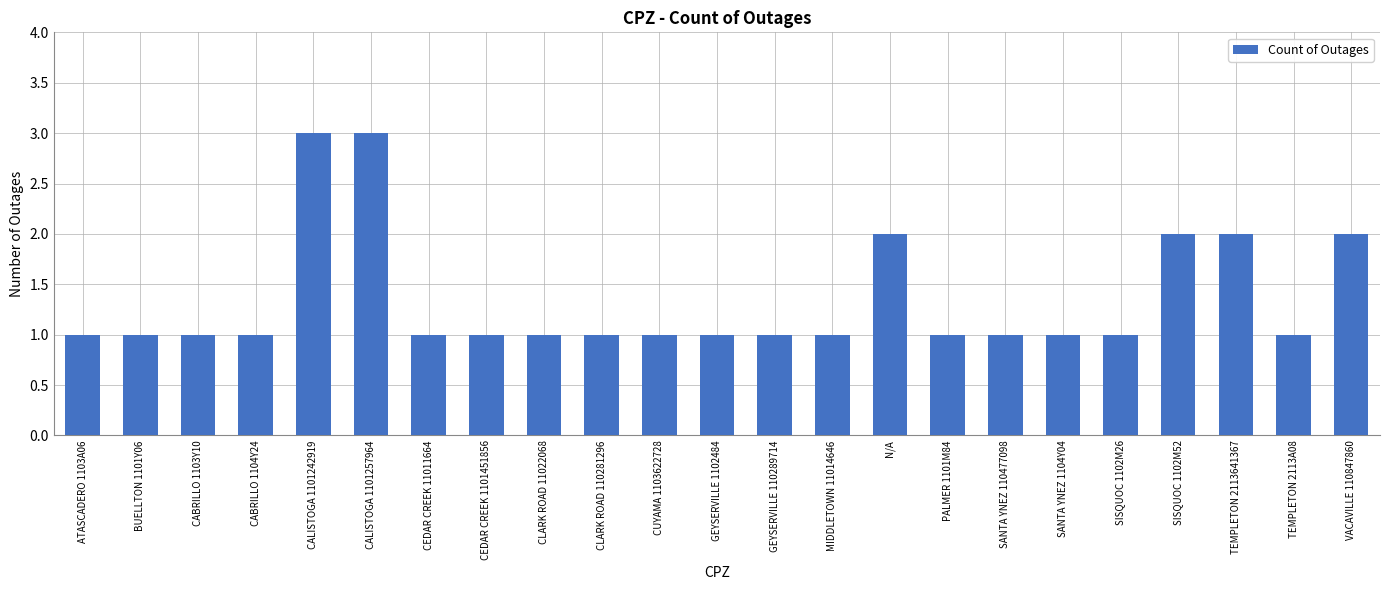

Reading left to right, list all the values displayed in this chart.

ATASCADERO 1103A06=1	BUELLTON 1101Y06=1	CABRILLO 1103Y10=1	CABRILLO 1104Y24=1	CALISTOGA 1101242919=3	CALISTOGA 1101257964=3	CEDAR CREEK 11011664=1	CEDAR CREEK 1101451856=1	CLARK ROAD 11022068=1	CLARK ROAD 110281296=1	CUYAMA 1103622728=1	GEYSERVILLE 1102484=1	GEYSERVILLE 110289714=1	MIDDLETOWN 11014646=1	N/A=2	PALMER 1101M84=1	SANTA YNEZ 110477098=1	SANTA YNEZ 1104Y04=1	SISQUOC 1102M26=1	SISQUOC 1102M52=2	TEMPLETON 2113641367=2	TEMPLETON 2113A08=1	VACAVILLE 110847860=2